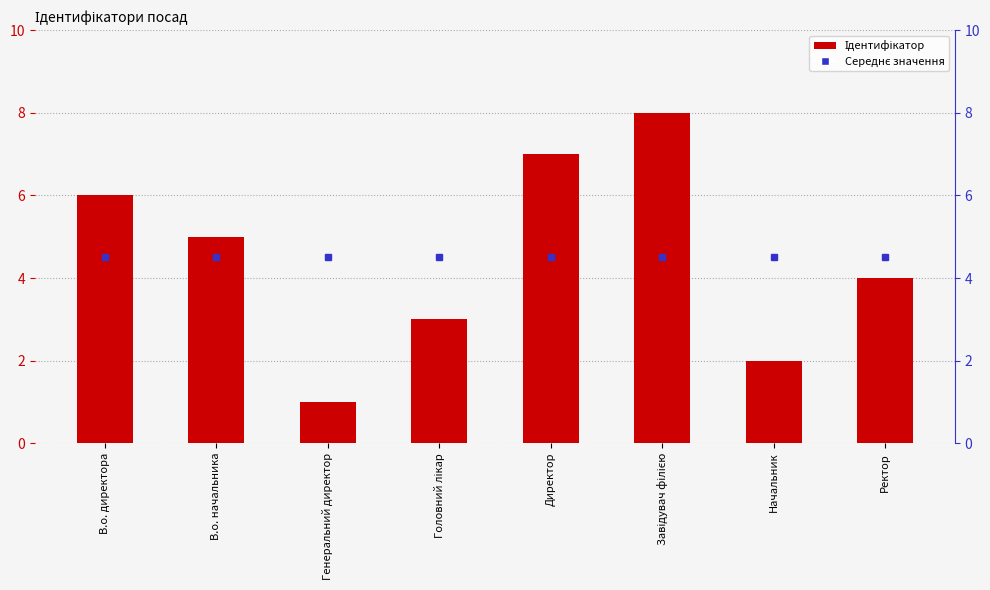

What is the value of the 7th bar from the left?

2